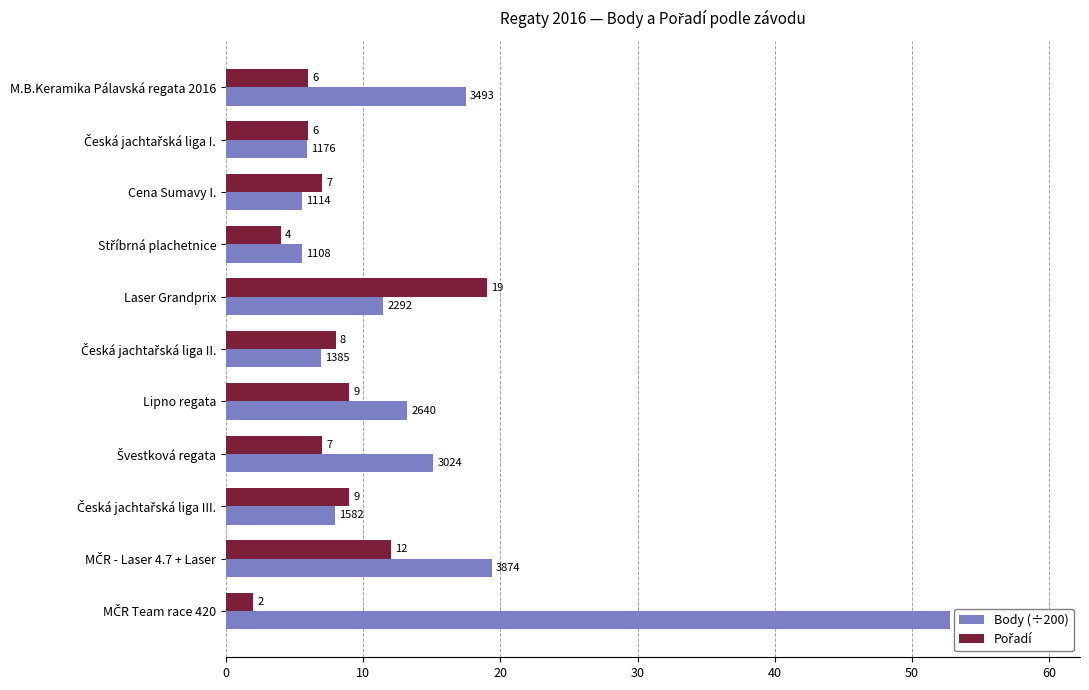

At how many categories does at least one series exceed 14?

5